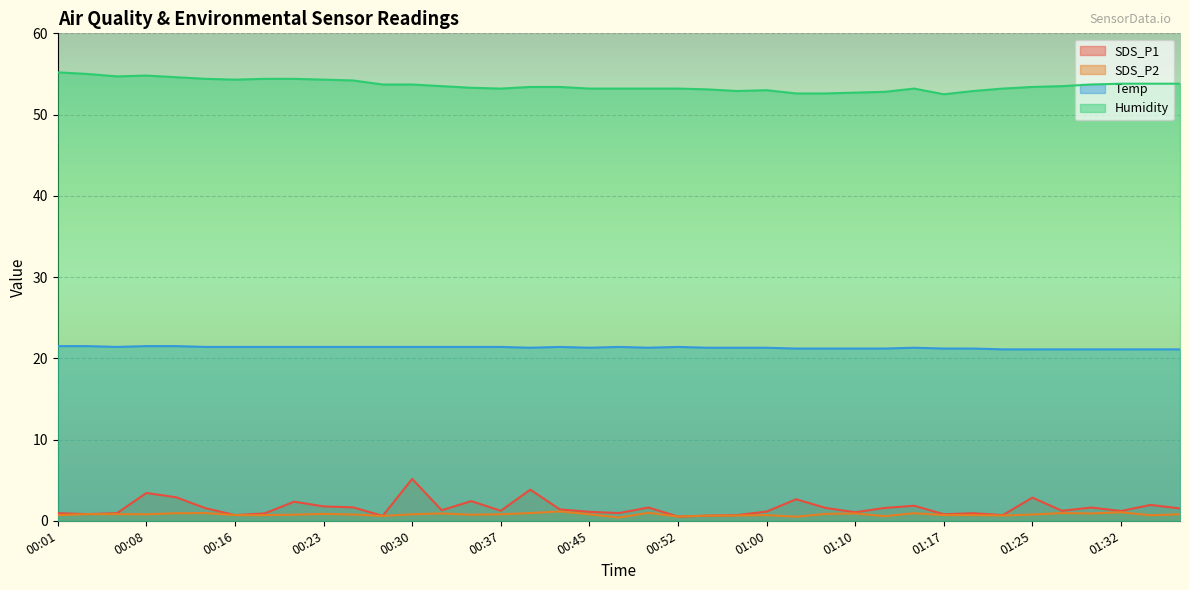

True or false: Temp has more than 1 points higher than both neighbors.

True